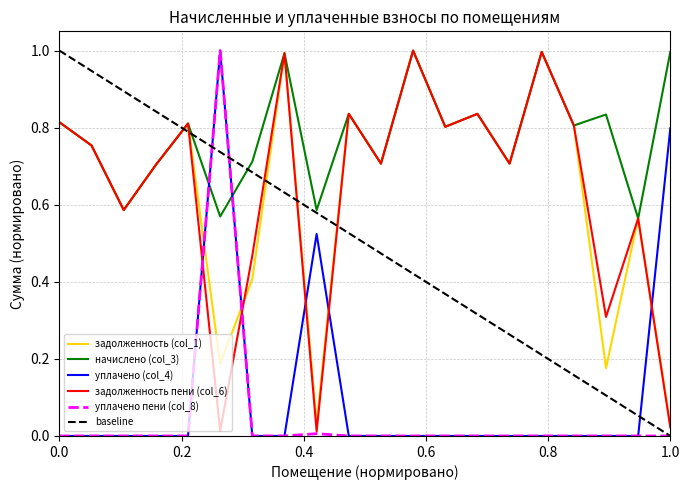

What is the average value of the уплачено пени (col_8) series?

0.1